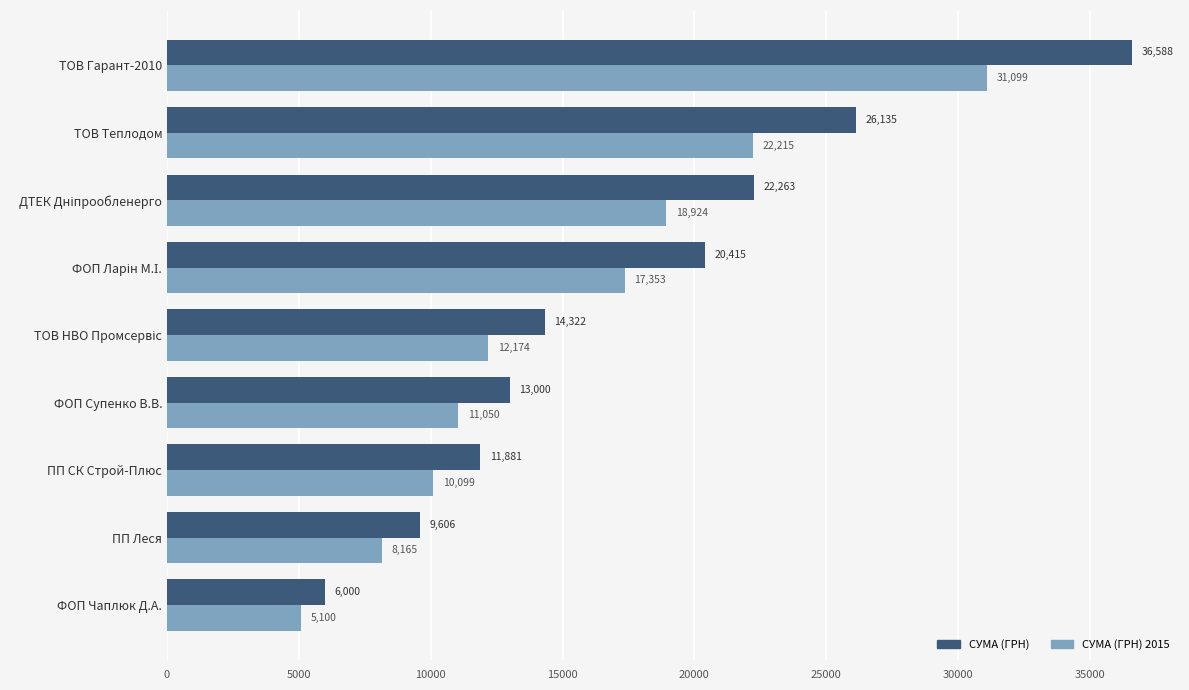

What are all the series names shown in the legend?

СУМА (ГРН), СУМА (ГРН) 2015